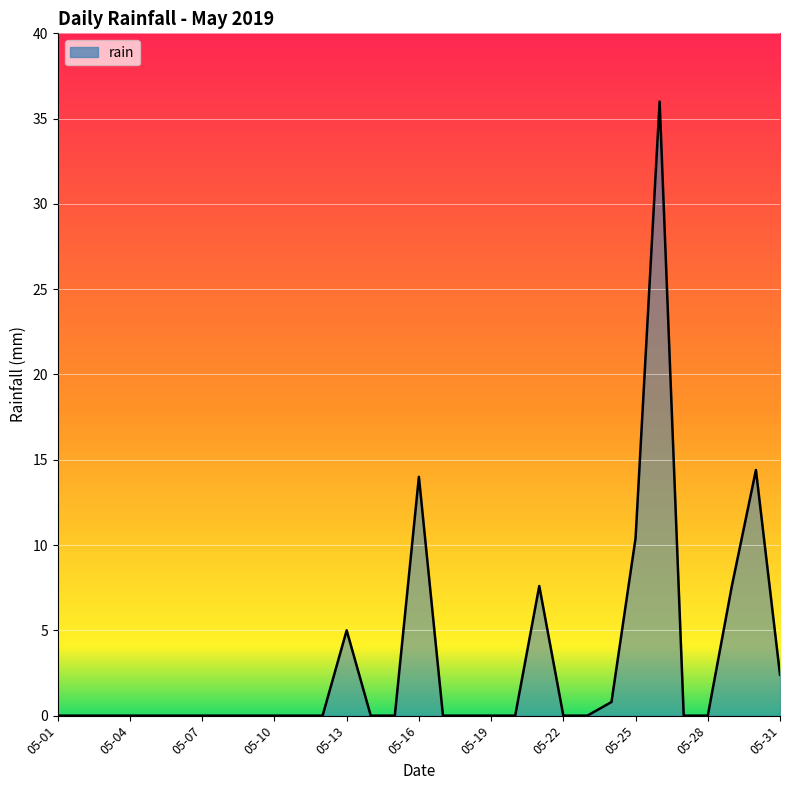

How many lines are shown in the chart?

1